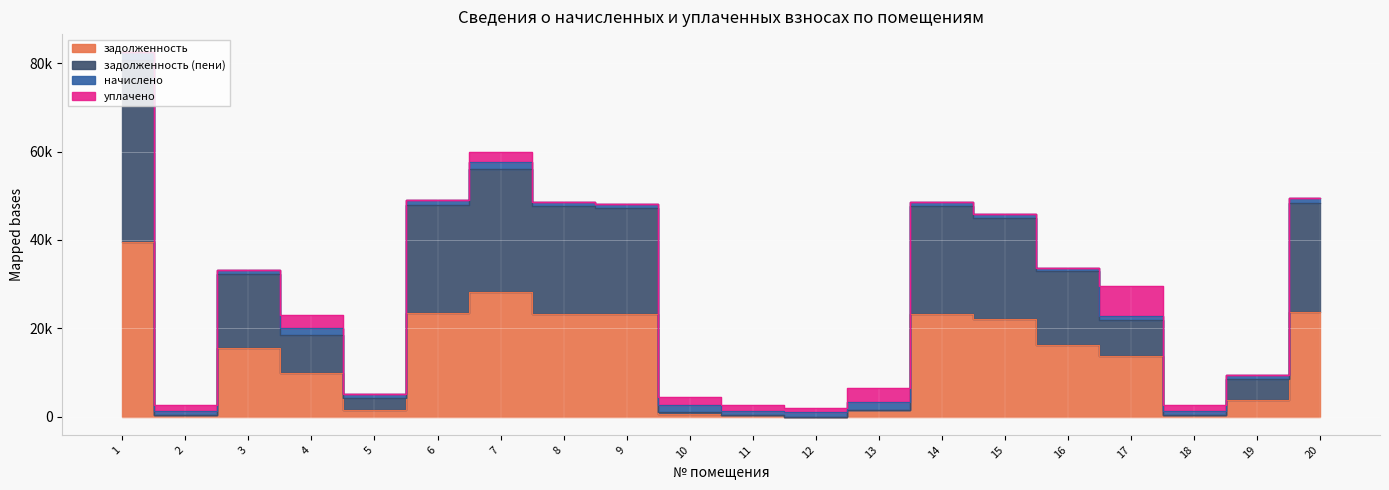

Where does the задолженность series first go above 15632?

1